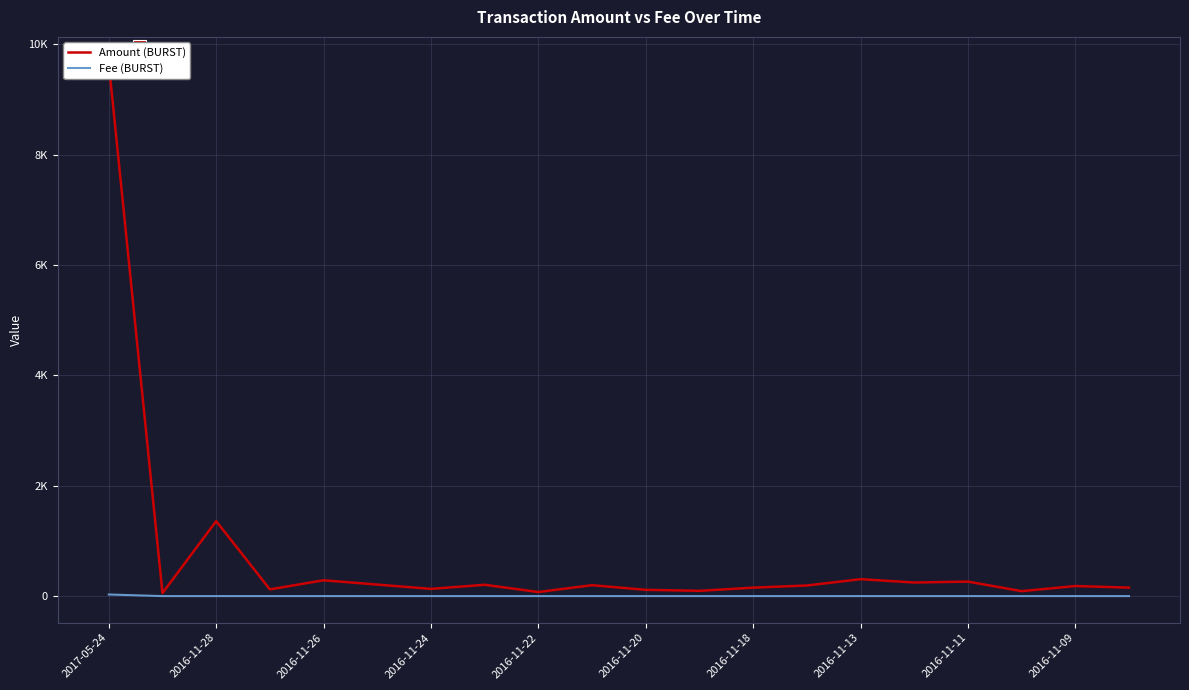

Read the Amount (BURST) value at 11.

96.3